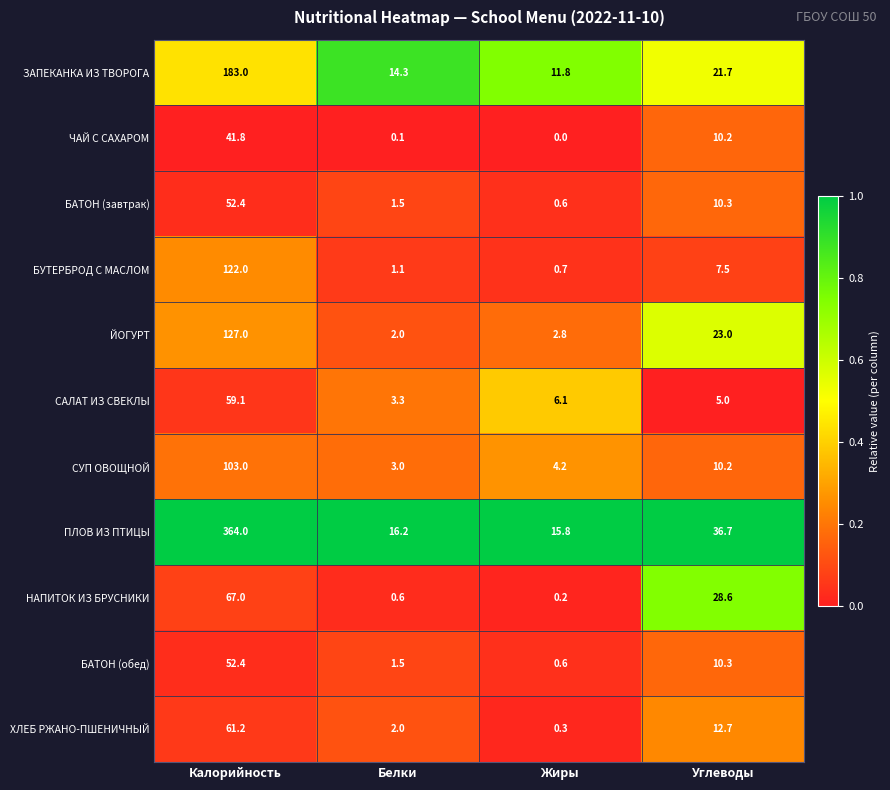

Which series has the largest range (max minus min)?

ПЛОВ ИЗ ПТИЦЫ